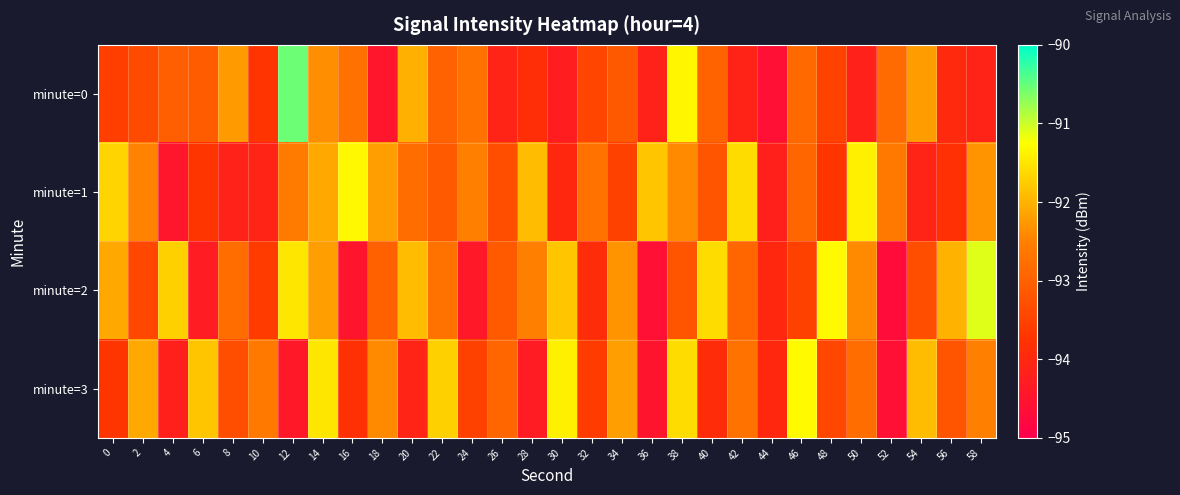

At which category does the chart reach its minimum across all series?

52